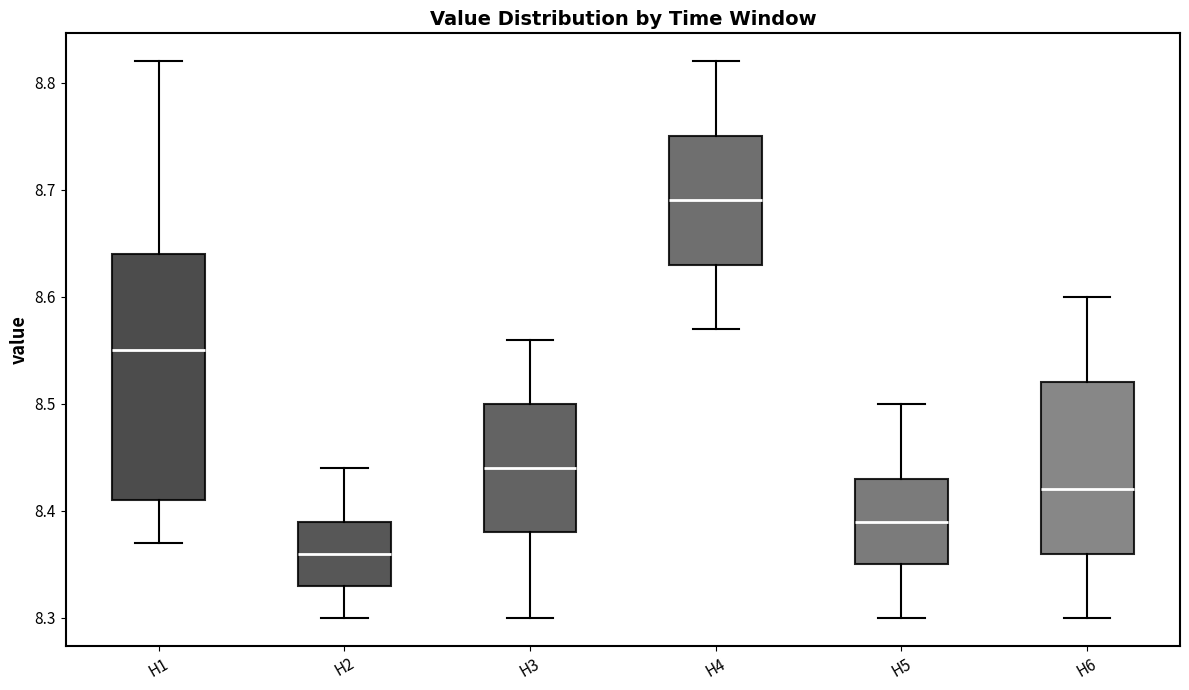

Where is the lower edge of the box for H6 on the y-axis? The values are not printed on the chart, so give them approximately, as read against the axis.

8.36